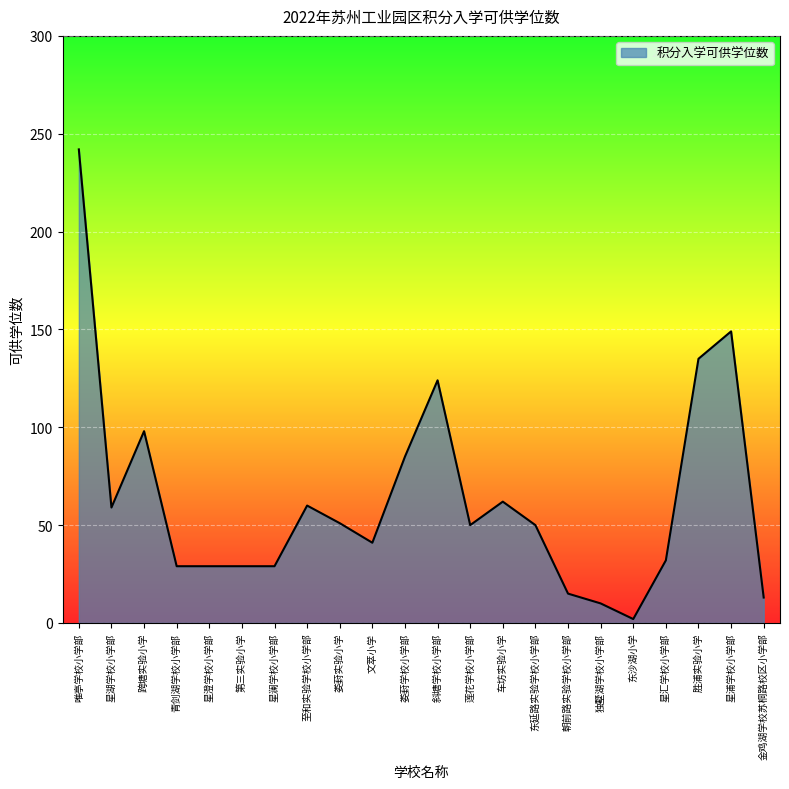

What value does the data have at 斜塘学校小学部?

124